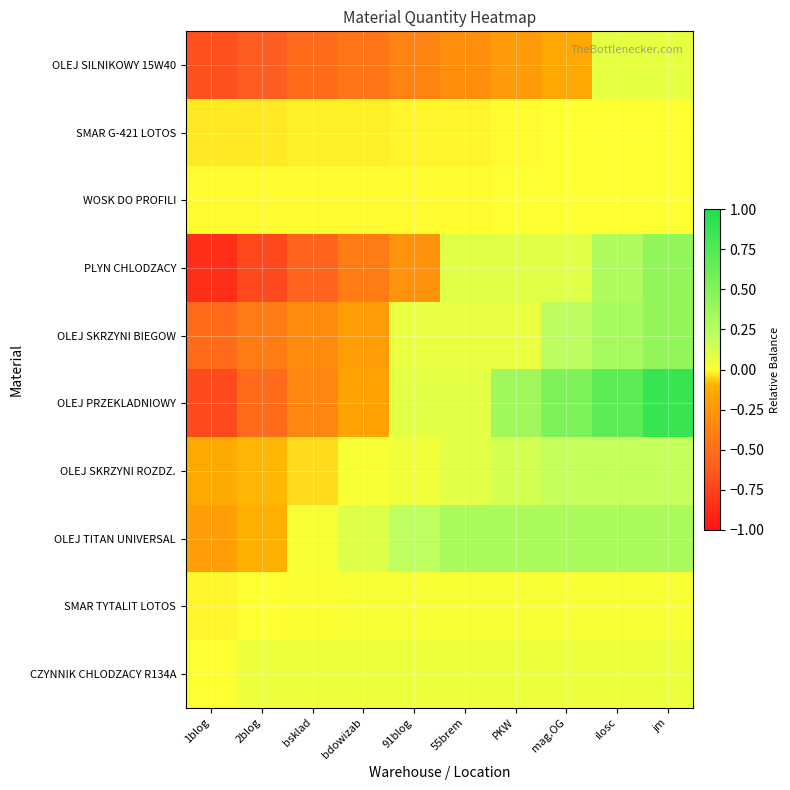

What is the maximum value shown in the chart?

0.9